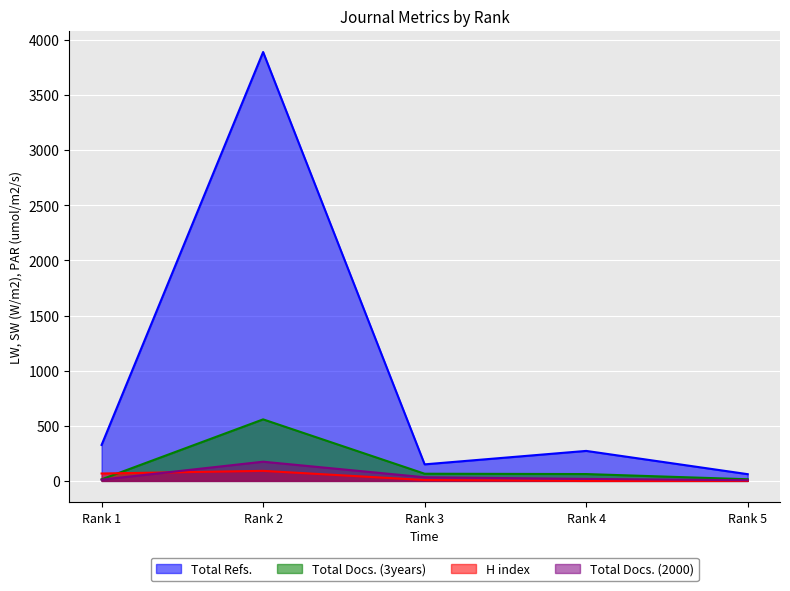

At which label does H index first exceed 8?

Rank 1